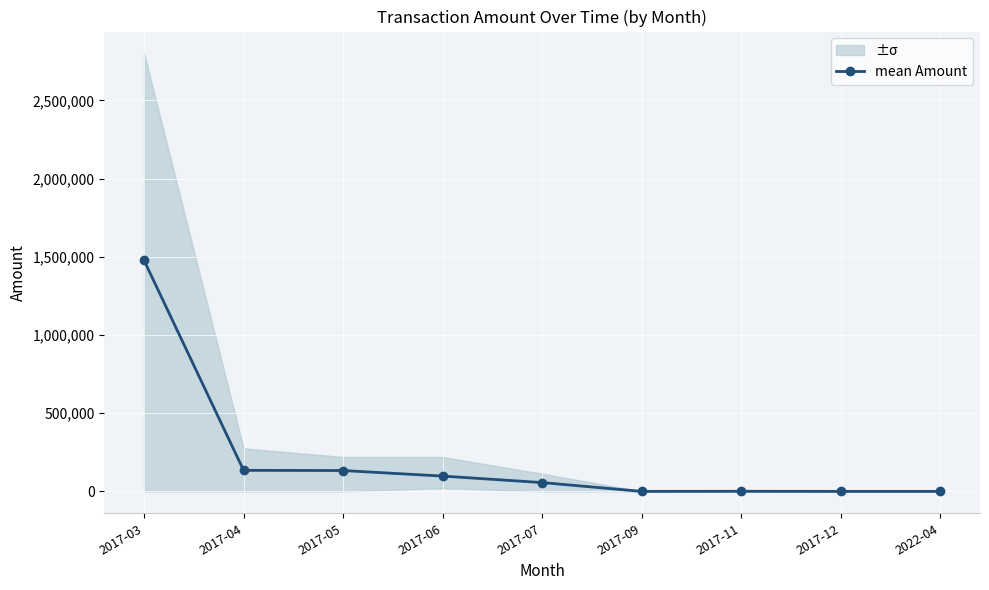

Count the number of values greater than 56275.

5